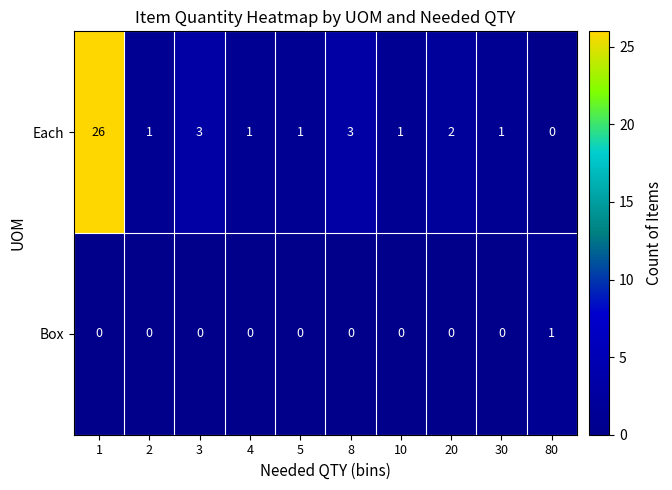

Reading right to left, transcribe all the data shown in this chart.

Each: 0	1	2	1	3	1	1	3	1	26
Box: 1	0	0	0	0	0	0	0	0	0